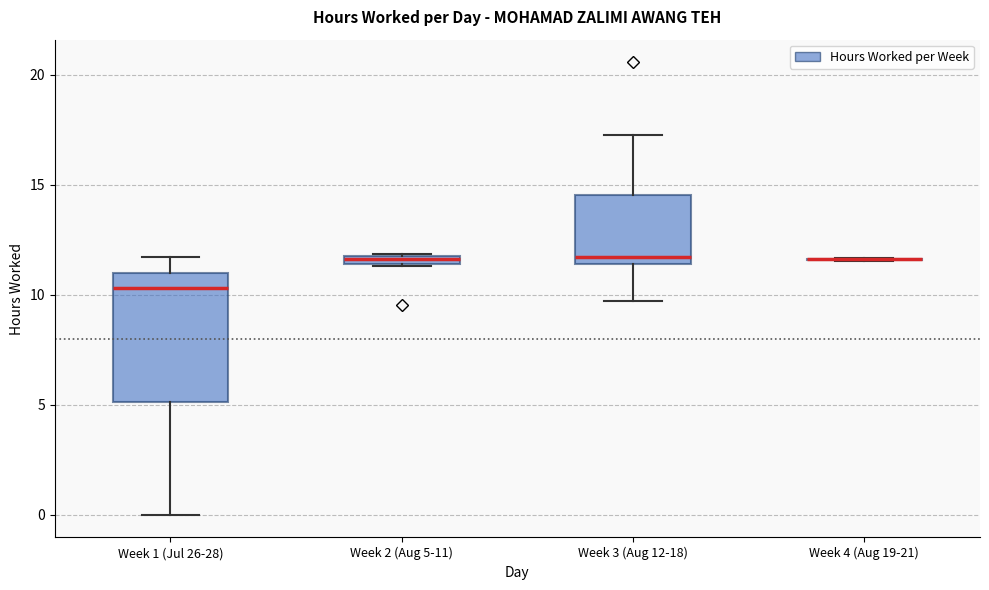

Comparing the boxes themselves (not the whiskers), which one is the tallest?

Week 1 (Jul 26-28)